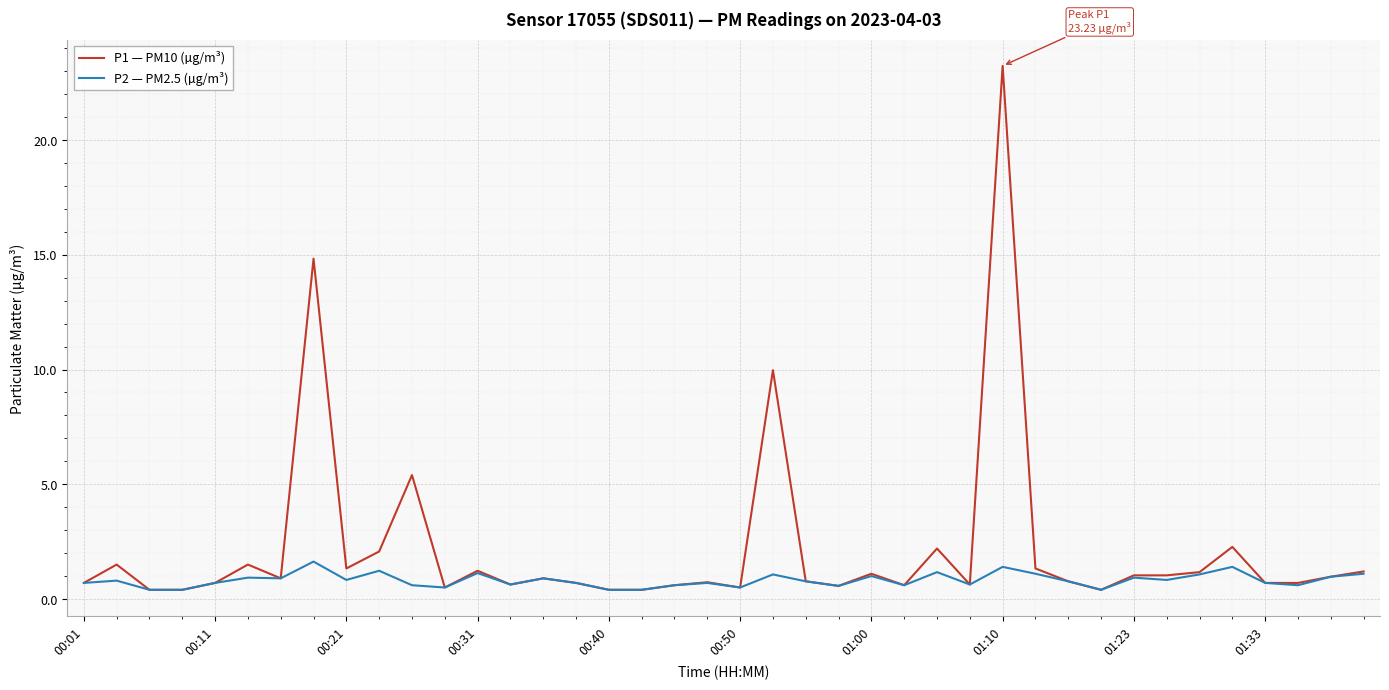

What is the difference between the maximum and minimum values in the P1 — PM10 (µg/m³) series?

22.8